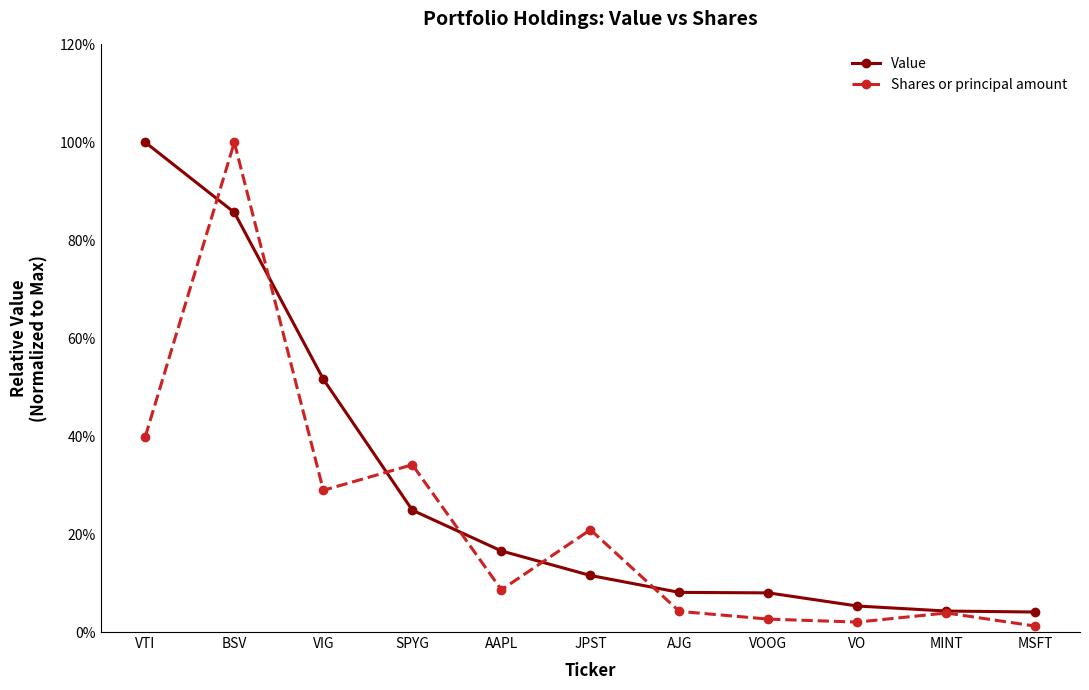

How many times do Shares or principal amount and Value cross each other?

6